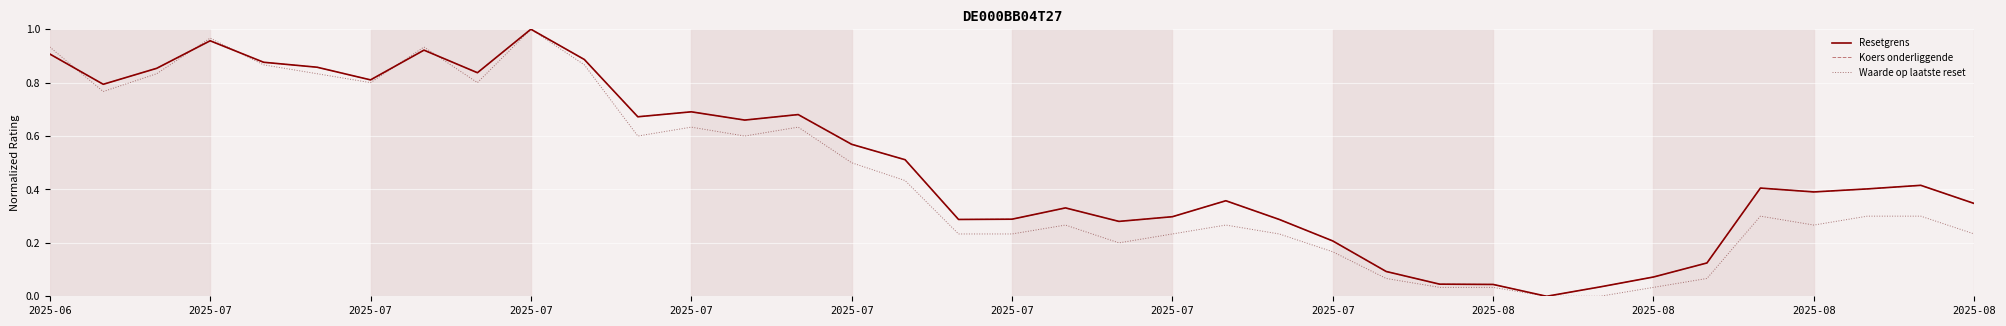

Is this an area chart (filled region under the line)?

No